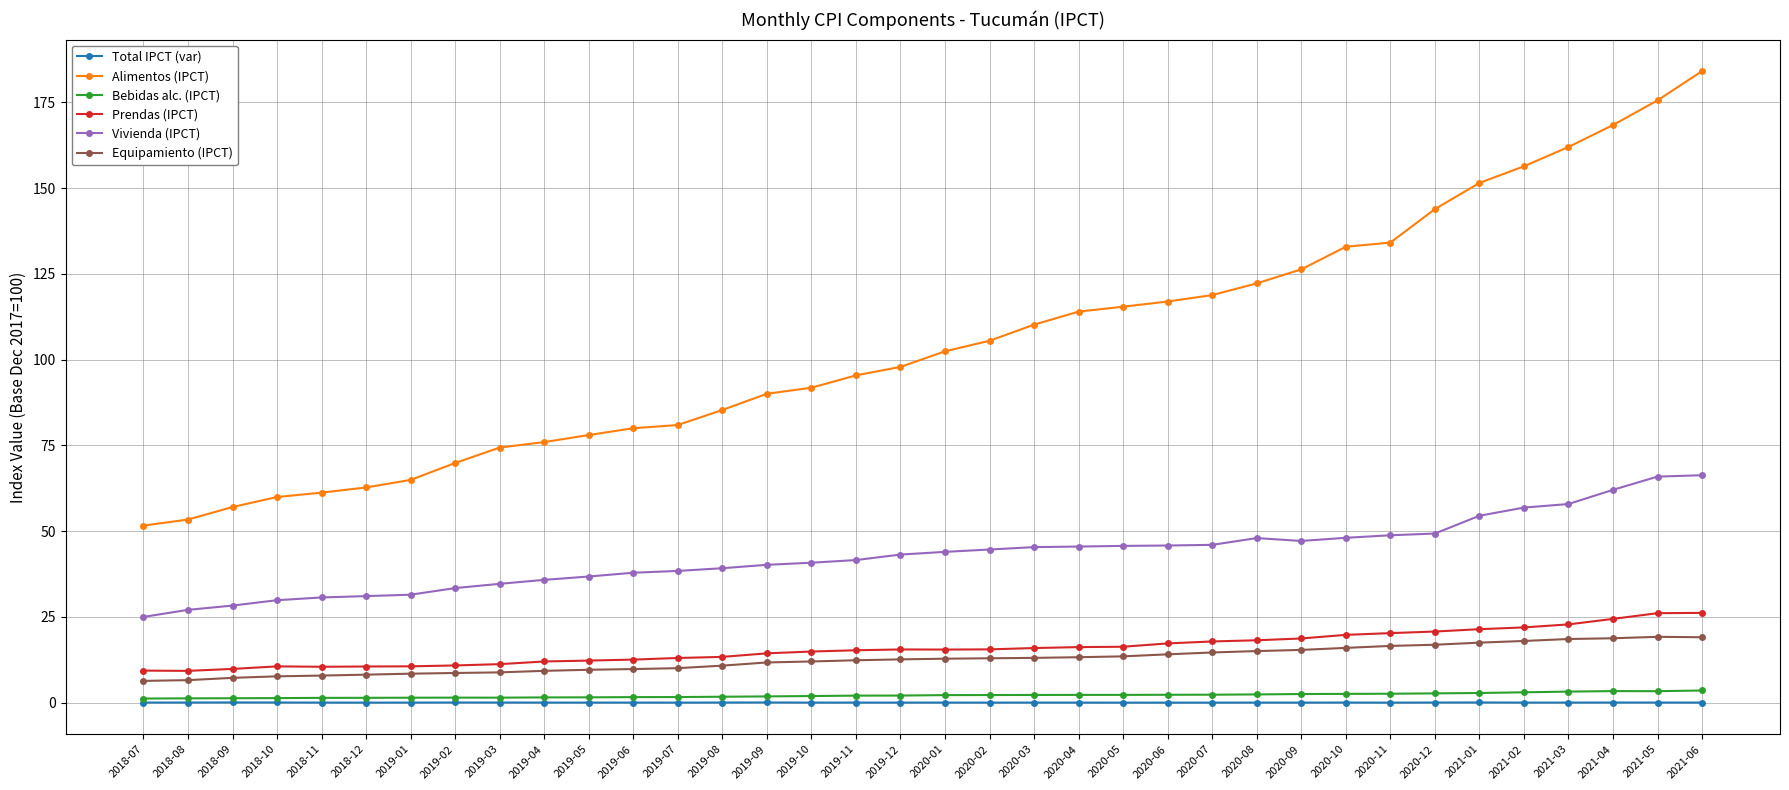

What is the sum of the Equipamiento (IPCT) values at 2018-10 and 2020-04?

20.9